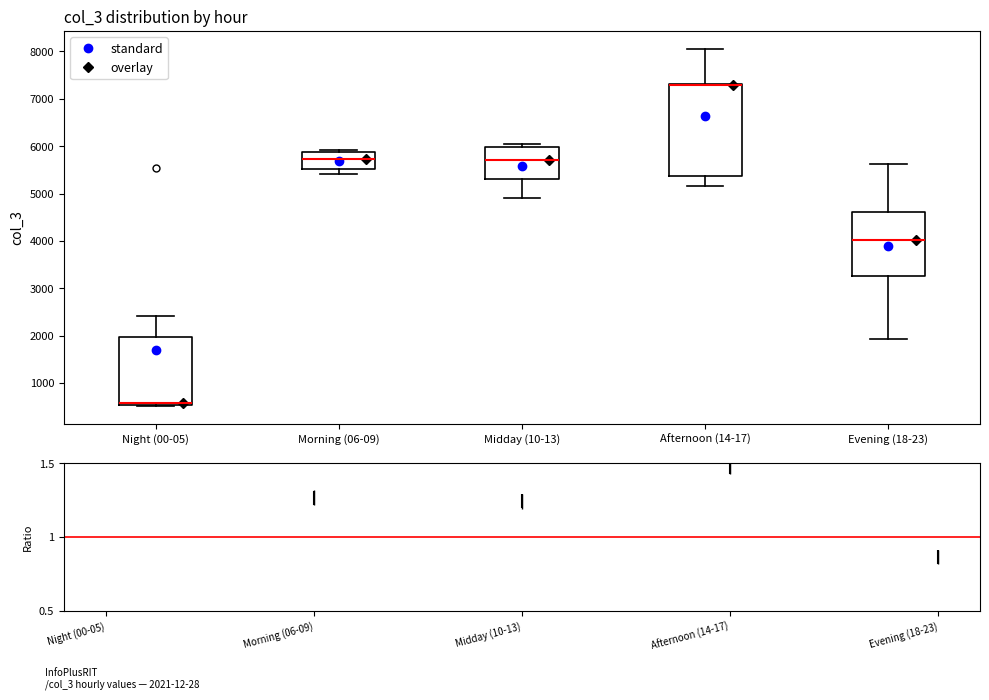

Which box's median line is the lowest?

Night (00-05)